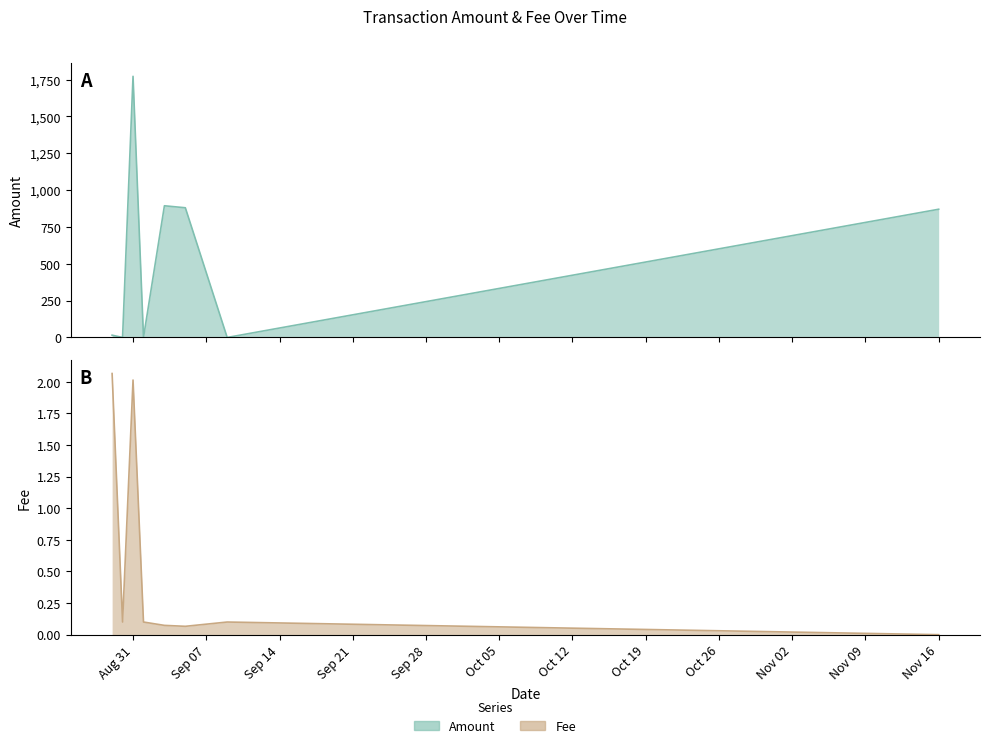

The value of Amount at 2020-08-29 is 2.7. True or false?

False